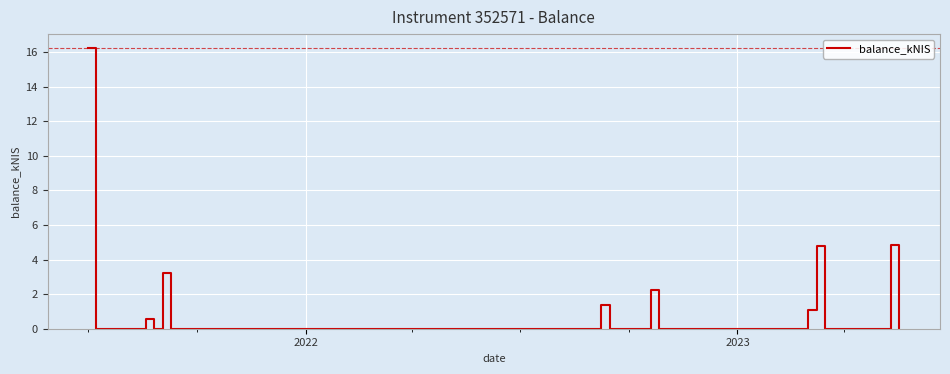

Does the chart have visible grid lines?

Yes